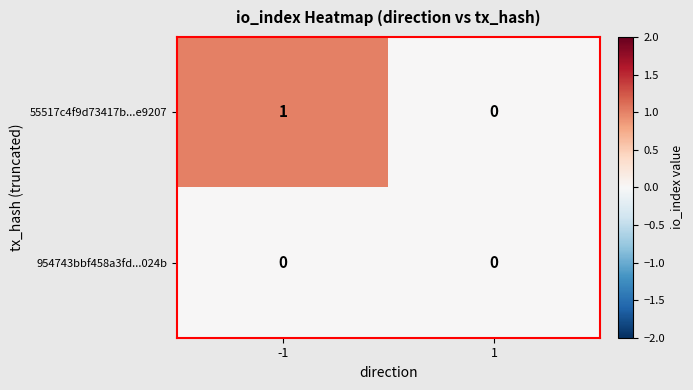

Which series has the largest total across all categories?

55517c4f9d73417b...e9207